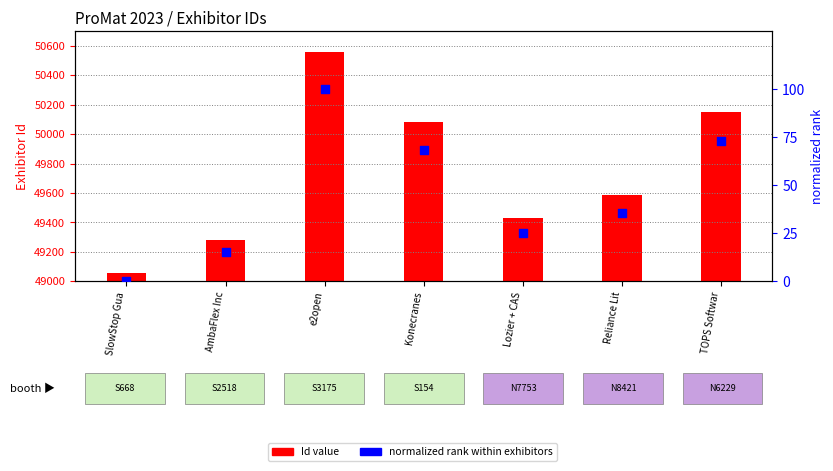

What are all the series names shown in the legend?

Id value, normalized rank within exhibitors